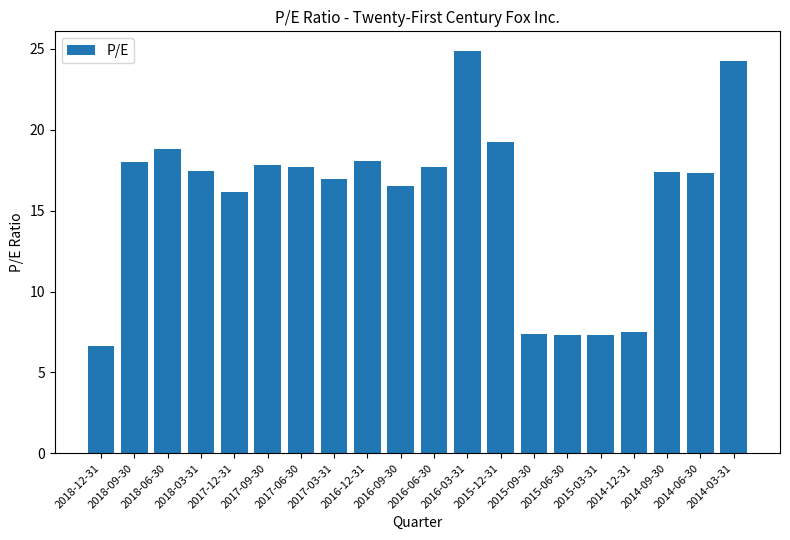

What position from the left is 2015-09-30?

14